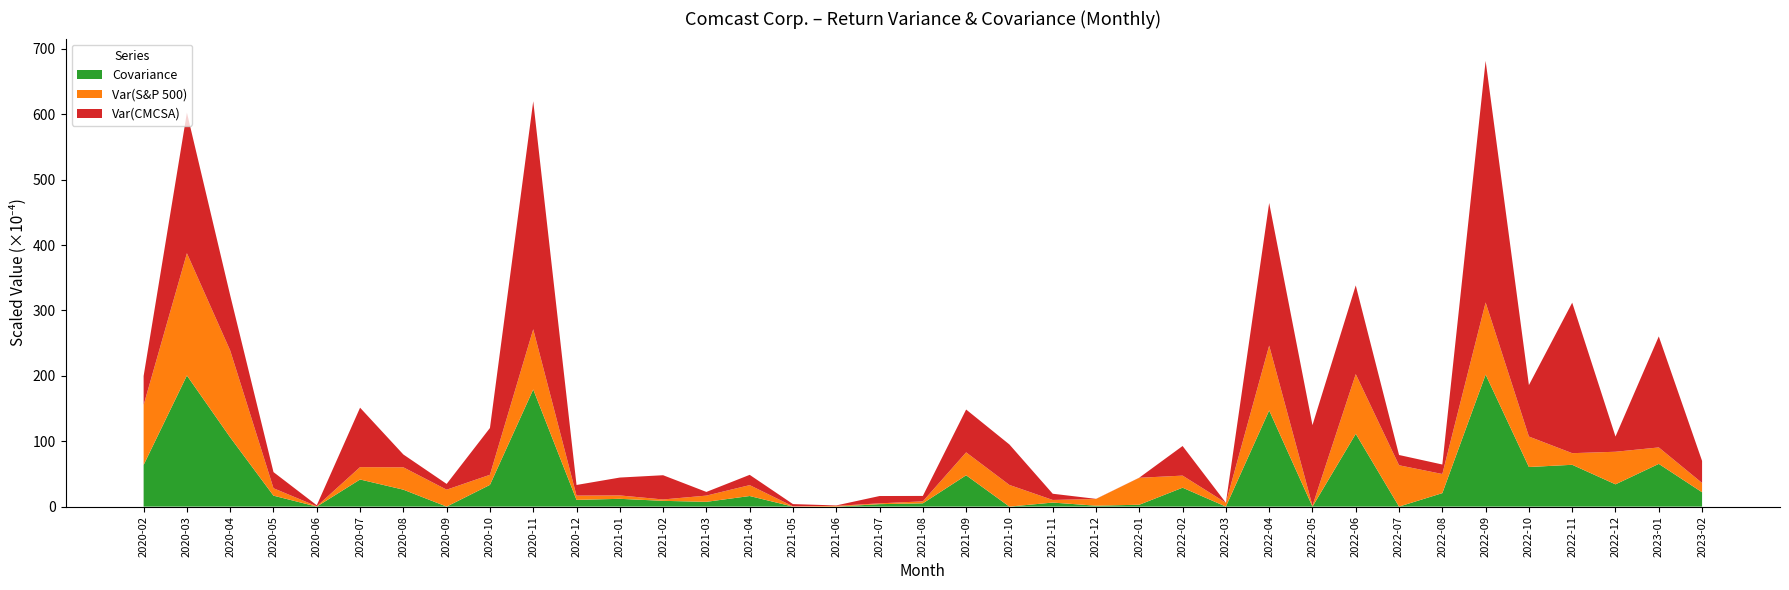

Reading right to left, list all the values displayed in this chart.

Var(CMCSA): 2023-02=33.7	2023-01=169.8	2022-12=23.3	2022-11=230.2	2022-10=78.7	2022-09=369.5	2022-08=14.5	2022-07=15.7	2022-06=135.7	2022-05=123.2	2022-04=218.1	2022-03=0.0	2022-02=45.3	2022-01=0.2	2021-12=0.2	2021-11=9.5	2021-10=61.9	2021-09=65.5	2021-08=8.3	2021-07=11.2	2021-06=0.7	2021-05=3.4	2021-04=15.7	2021-03=5.6	2021-02=37.1	2021-01=27.3	2020-12=16.3	2020-11=348.7	2020-10=71.6	2020-09=8.8	2020-08=19.6	2020-07=90.9	2020-06=1.6	2020-05=24.7	2020-04=84.4	2020-03=215.0	2020-02=44.3
Var(S&P 500): 2023-02=14.2	2023-01=25.1	2022-12=49.8	2022-11=17.8	2022-10=46.6	2022-09=110.3	2022-08=29.2	2022-07=63.2	2022-06=91.3	2022-05=1.3	2022-04=99.1	2022-03=5.8	2022-02=18.5	2022-01=41.2	2021-12=10.2	2021-11=4.0	2021-10=33.1	2021-09=35.0	2021-08=3.0	2021-07=1.2	2021-06=1.1	2021-05=0.4	2021-04=16.7	2021-03=9.5	2021-02=2.1	2021-01=5.2	2020-12=6.5	2020-11=92.0	2020-10=15.4	2020-09=25.9	2020-08=34.2	2020-07=18.9	2020-06=0.5	2020-05=11.3	2020-04=132.8	2020-03=187.0	2020-02=91.6
Covariance: 2023-02=21.9	2023-01=65.3	2022-12=34.0	2022-11=63.9	2022-10=60.5	2022-09=201.8	2022-08=20.6	2022-07=0.0	2022-06=111.3	2022-05=0.0	2022-04=147.1	2022-03=0.0	2022-02=28.9	2022-01=2.9	2021-12=1.4	2021-11=6.2	2021-10=0.0	2021-09=47.9	2021-08=5.0	2021-07=3.7	2021-06=0.0	2021-05=0.0	2021-04=16.2	2021-03=7.3	2021-02=8.8	2021-01=11.9	2020-12=10.3	2020-11=179.1	2020-10=33.2	2020-09=0.0	2020-08=25.9	2020-07=41.5	2020-06=0.0	2020-05=16.7	2020-04=105.9	2020-03=200.5	2020-02=63.7